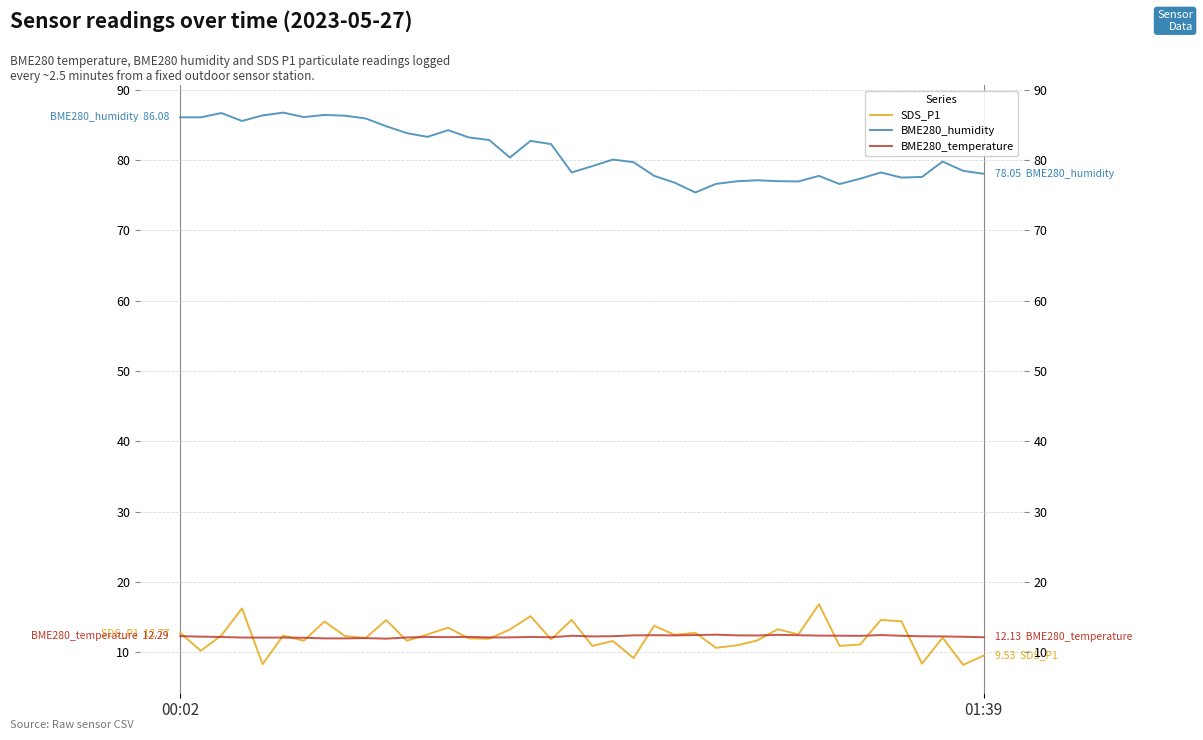

Where is the first local minimum for BME280_temperature?

4